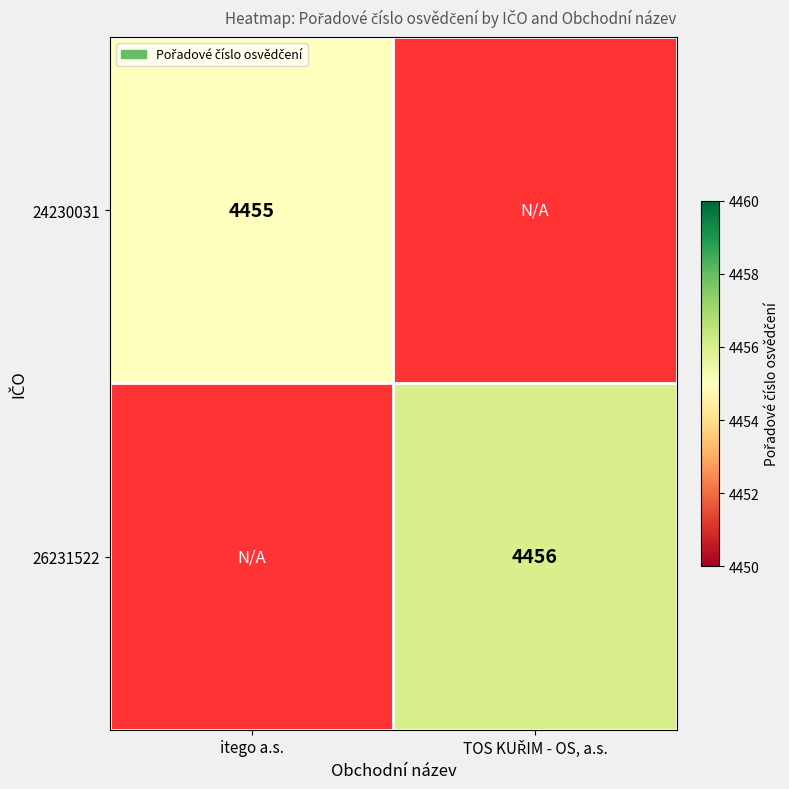

True or false: 24230031 has a value of 5834 at itego a.s..

False